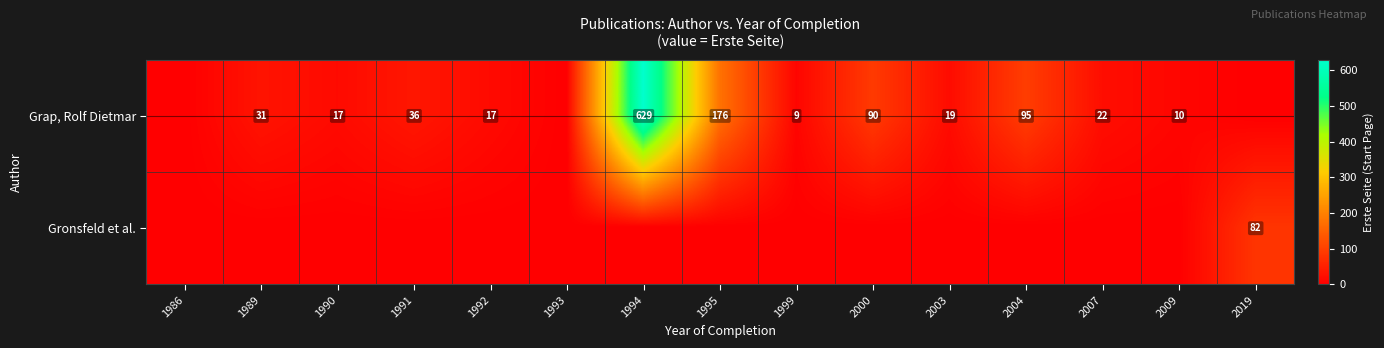

The value of Grap, Rolf Dietmar at 1989 is 45. True or false?

False